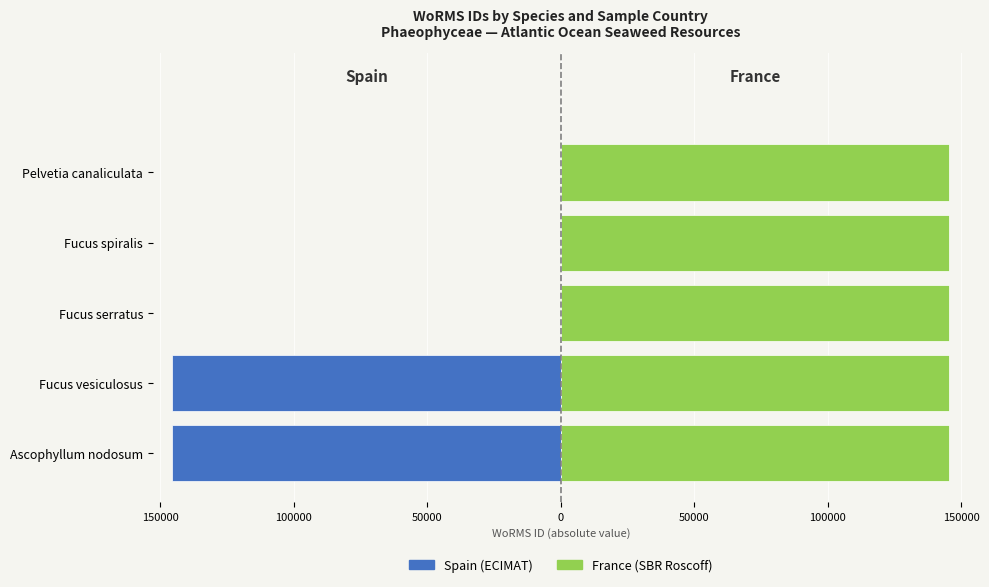

Are the bars horizontal?

Yes